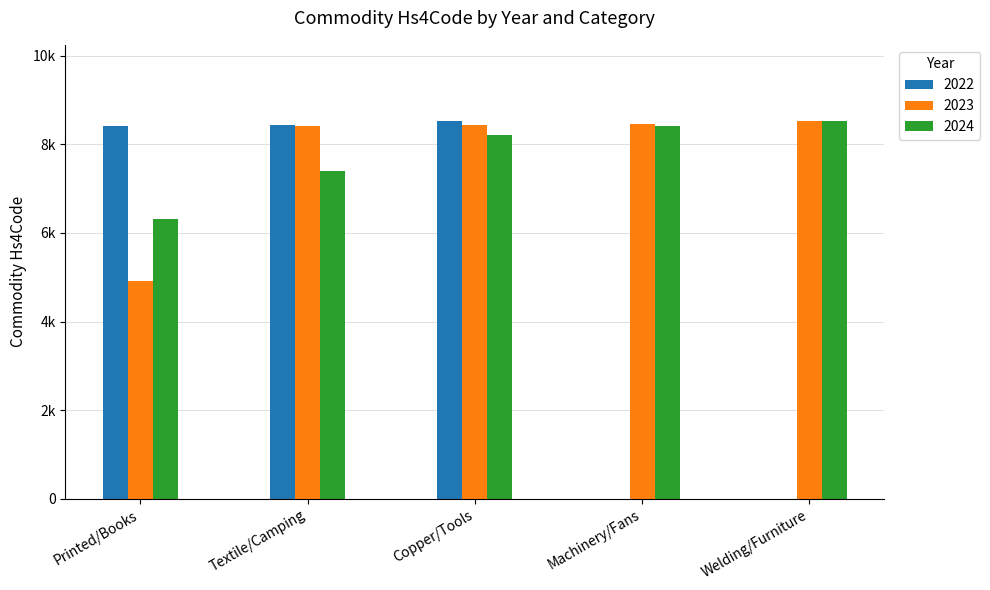

What are all the series names shown in the legend?

2022, 2023, 2024